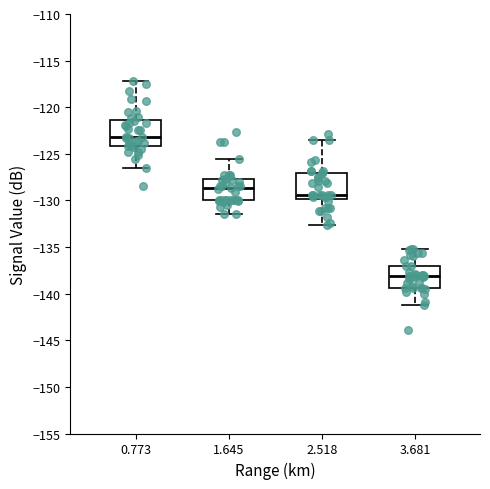

Reading left to right, read every box against the y-axis: the position of its median line, the range the box covers, and the ends of its whiskers. The values are not printed on the chart, so give them approximately, as read against the axis.

0.773: median -123.0, box -124.0 to -121.5, whiskers -126.5 to -117.0
1.645: median -128.5, box -130.0 to -127.5, whiskers -131.5 to -125.5
2.518: median -129.5, box -130.0 to -127.0, whiskers -132.5 to -123.5
3.681: median -138.0, box -139.5 to -137.0, whiskers -141.0 to -135.0